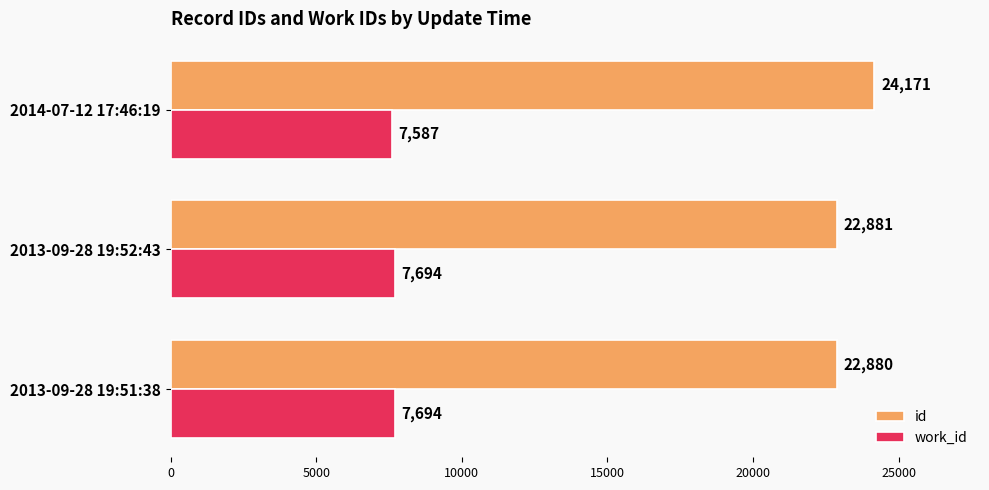

At how many categories does at least one series exceed 9205?

3